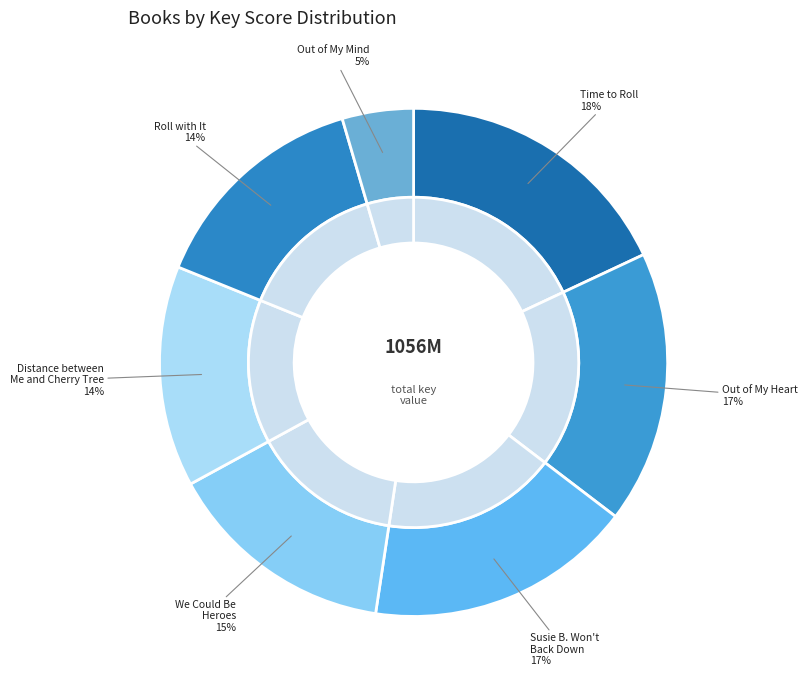

Rank the categories by value from highest to lowest.

Time to Roll, Out of My Heart, Susie B. Won't Back Down, We Could Be Heroes, Roll with It, Distance between Me and the Cherry Tree, Out of My Mind